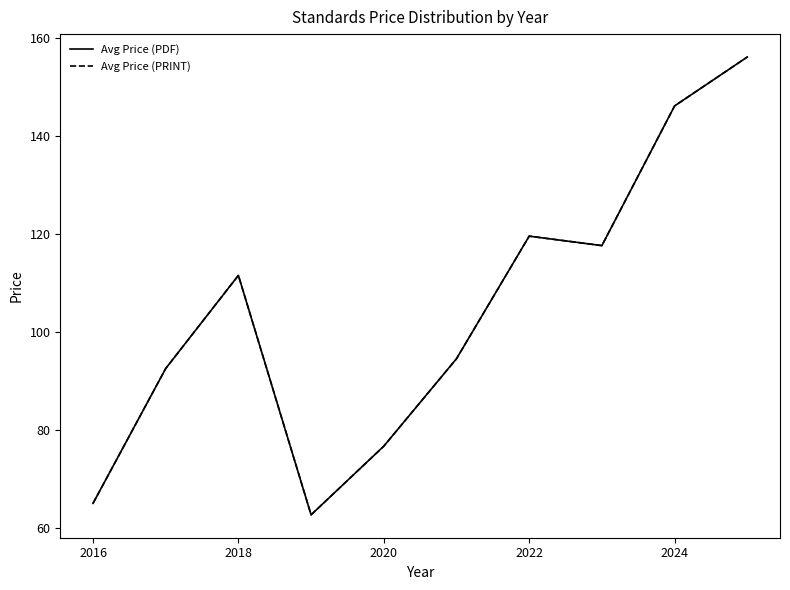

True or false: Avg Price (PRINT) and Avg Price (PDF) cross at least once.

False